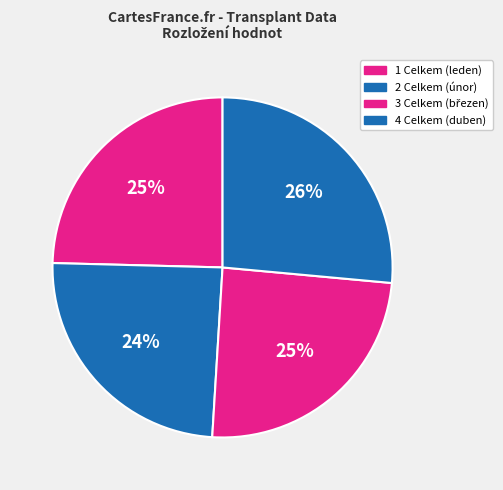

To the nearest percent, what is the combined percentage of 2 Celkem (únor) and 1 Celkem (leden)?

49%